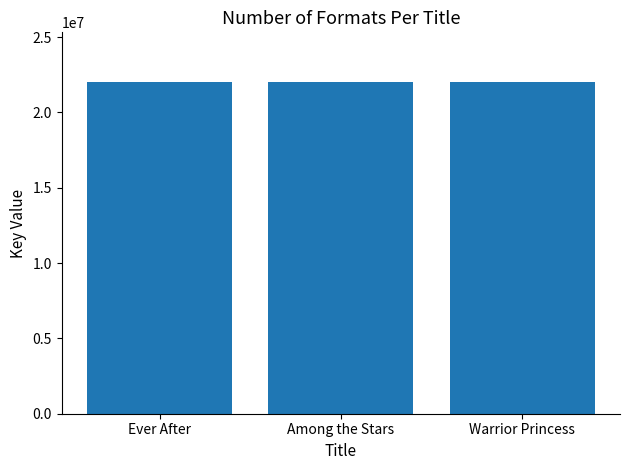

Approximately how many times larger is the value at Ever After compared to Among the Stars?

1.0